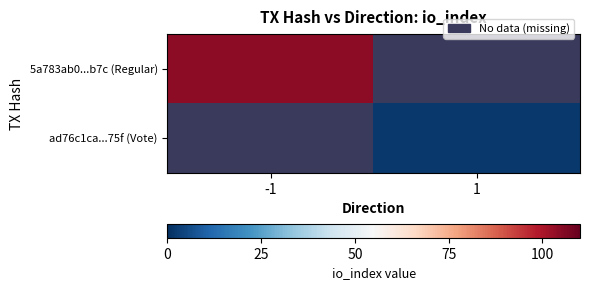

At how many categories does at least one series exceed 70?

1